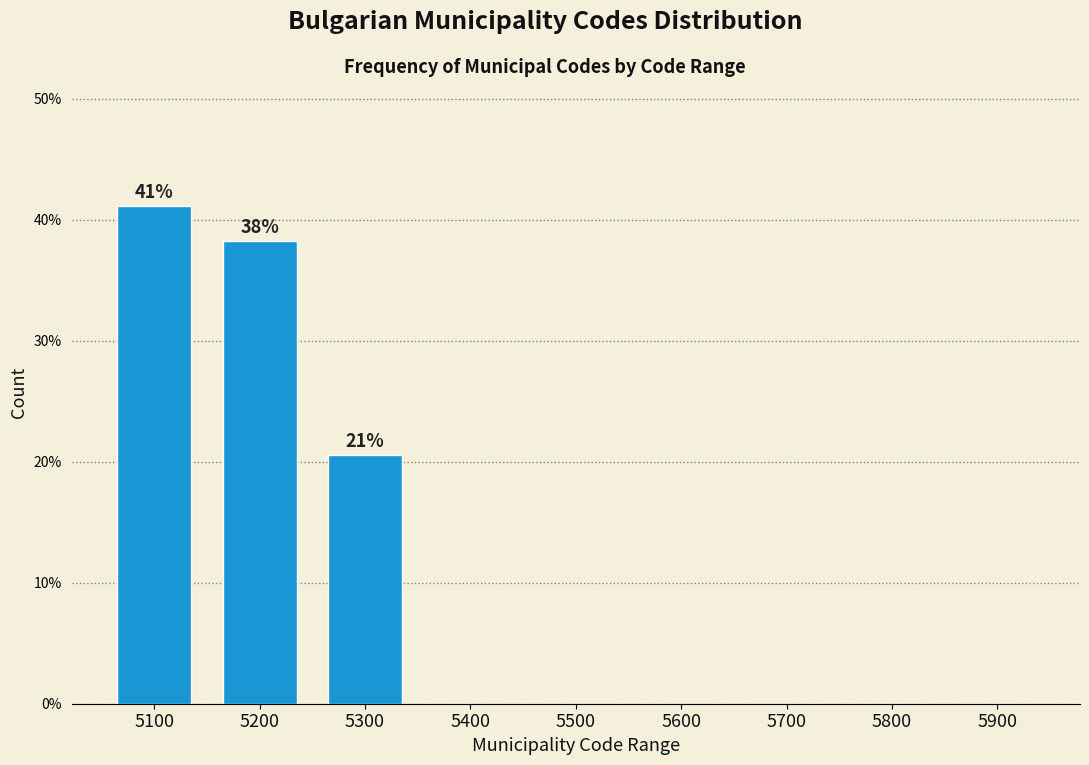

Reading right to left, extract all data points from this chart.

5900=0.0	5800=0.0	5700=0.0	5600=0.0	5500=0.0	5400=0.0	5300=20.6	5200=38.2	5100=41.2